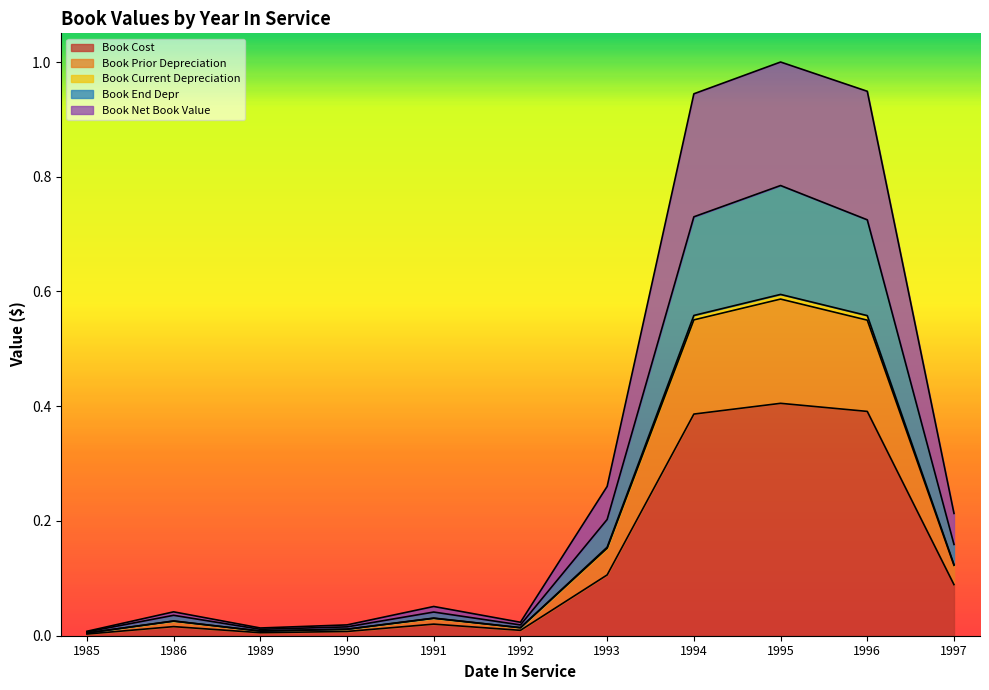

The Book Prior Depreciation series shows 1.1 at 1994. True or false?

False